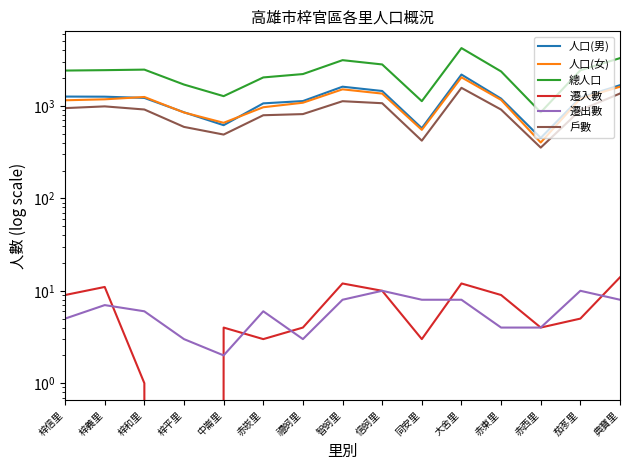

At how many categories does at least one series exceed 3311?

1